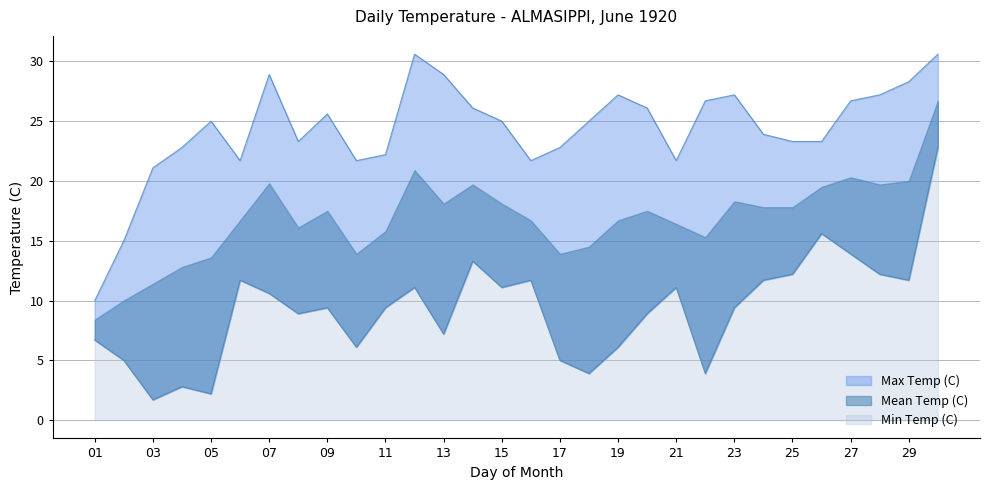

Does the chart display data point markers on the line(s)?

No